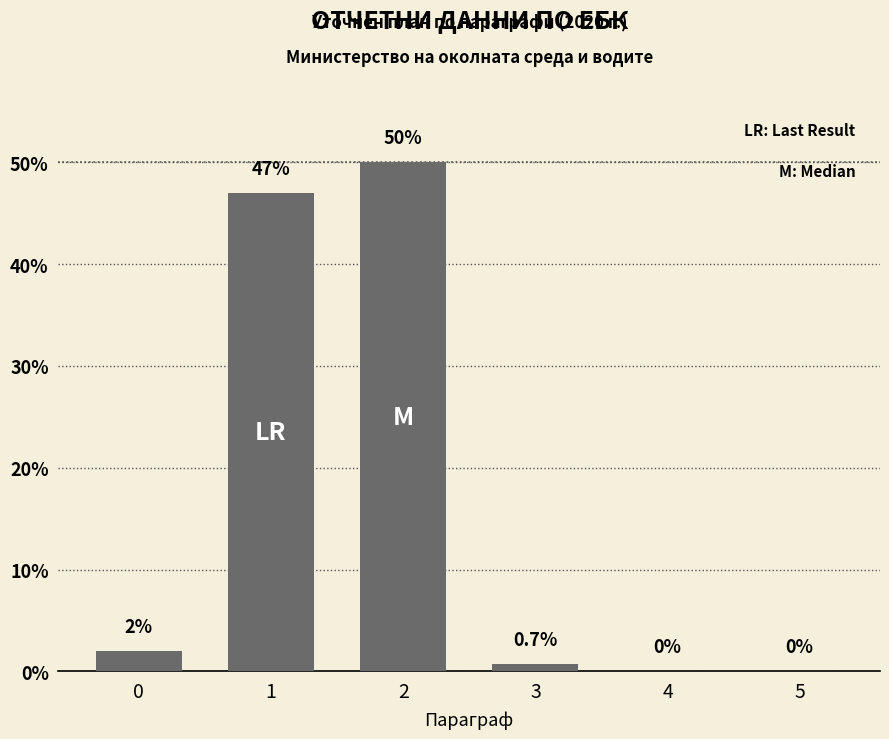

True or false: the data shows 25.9 at 5.

False